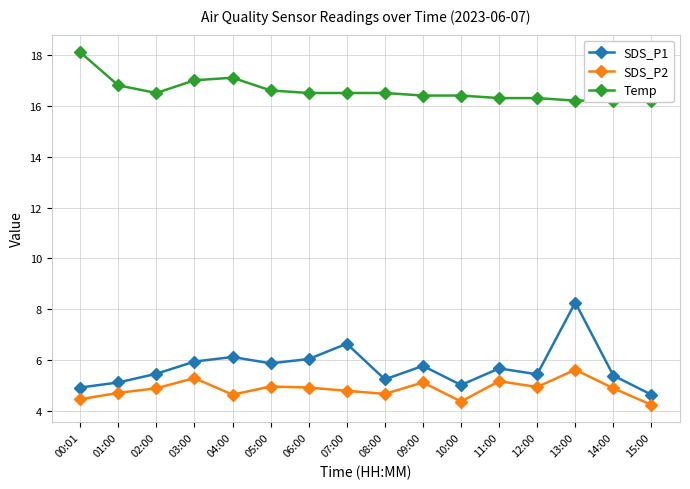

True or false: SDS_P1 has more than 0 points higher than both neighbors.

True